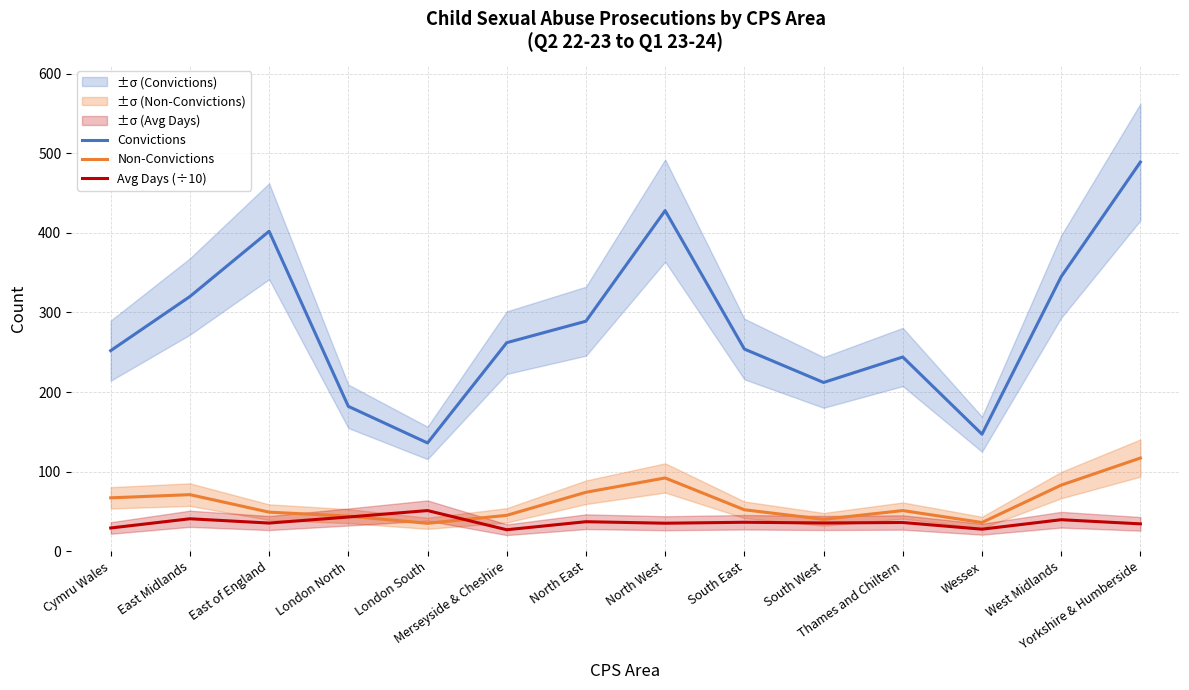

Between East of England and Wessex, which series saw the biggest shift?

Convictions